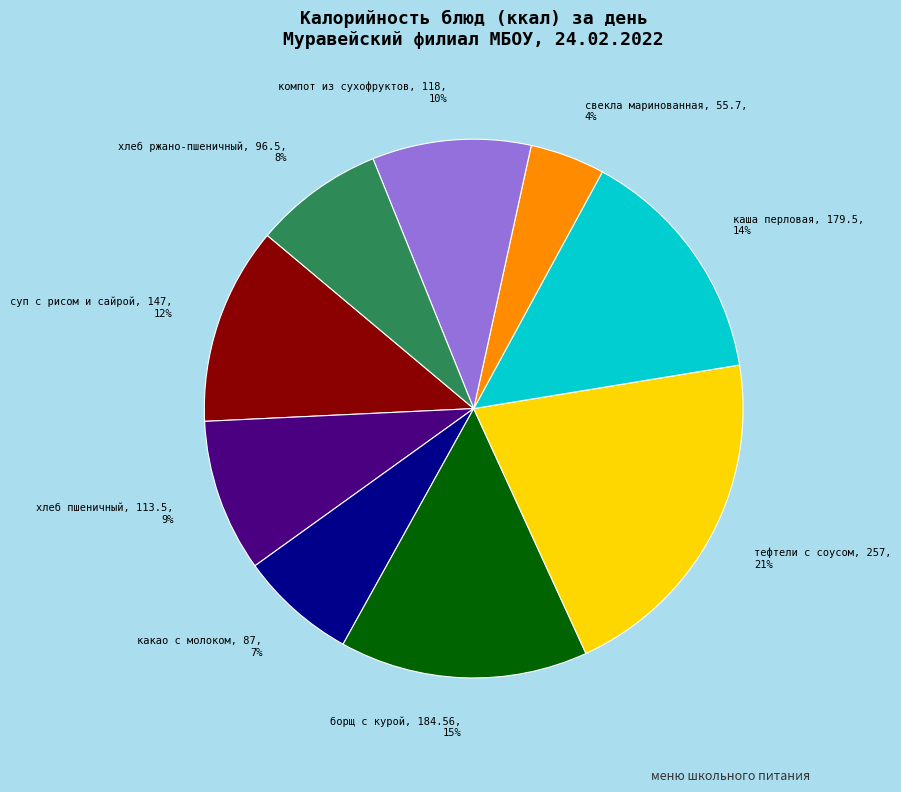

Is каша перловая, 179.5, 14% the majority of the pie?

No